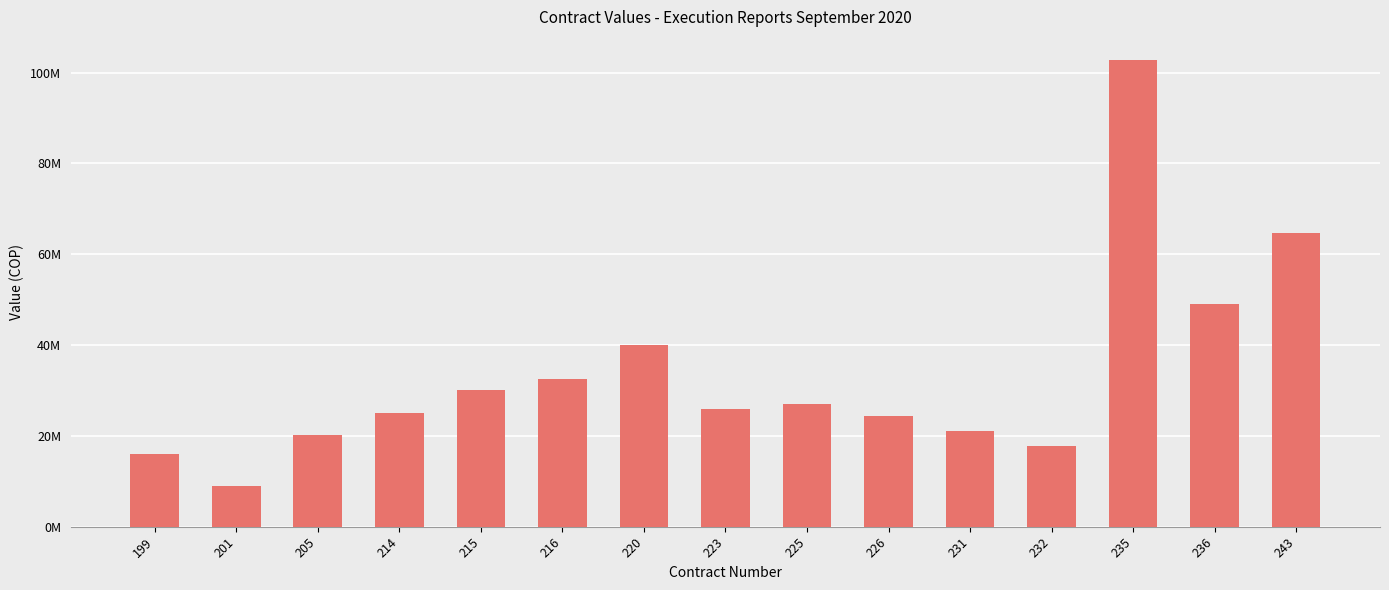

Are the bars horizontal?

No